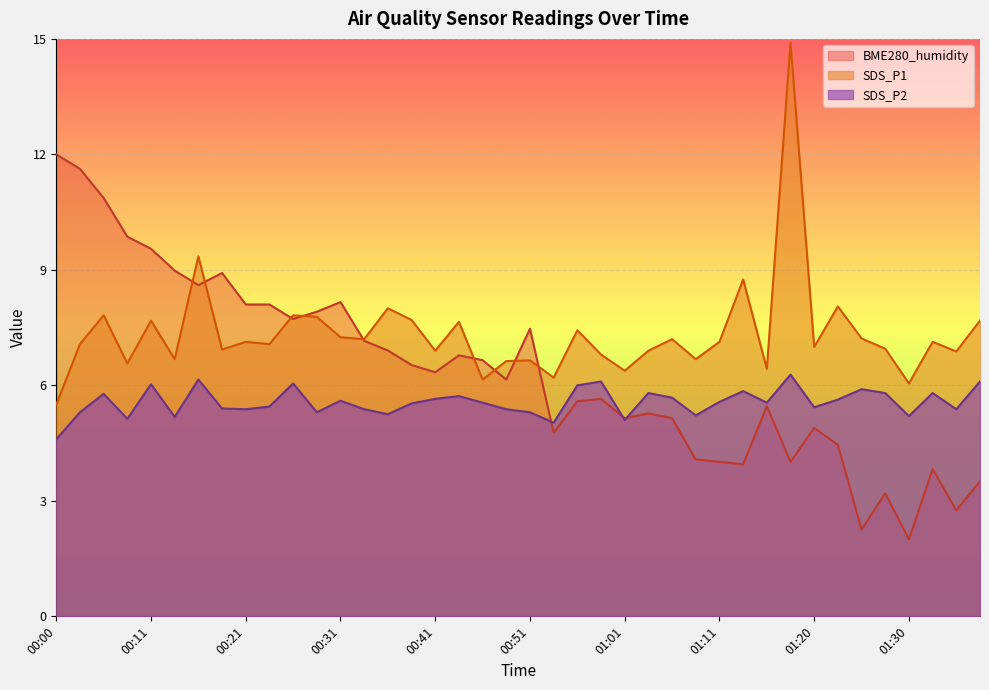

Reading left to right, transcribe all the data shown in this chart.

SDS_P1: 5.5	7.1	7.8	6.6	7.7	6.7	9.3	6.9	7.1	7.1	7.8	7.8	7.2	7.2	8.0	7.7	6.9	7.7	6.2	6.6	6.7	6.2	7.4	6.8	6.4	6.9	7.2	6.7	7.1	8.8	6.4	14.9	7.0	8.1	7.2	7.0	6.0	7.1	6.9	7.7
SDS_P2: 4.6	5.3	5.8	5.1	6.0	5.2	6.2	5.4	5.4	5.5	6.0	5.3	5.6	5.4	5.2	5.5	5.7	5.7	5.5	5.4	5.3	5.0	6.0	6.1	5.1	5.8	5.7	5.2	5.6	5.8	5.5	6.3	5.4	5.6	5.9	5.8	5.2	5.8	5.4	6.1
BME280_humidity: 12.0	11.6	10.9	9.9	9.5	9.0	8.6	8.9	8.1	8.1	7.7	7.9	8.2	7.2	6.9	6.5	6.3	6.8	6.7	6.2	7.5	4.8	5.6	5.6	5.1	5.3	5.1	4.1	4.0	3.9	5.5	4.0	4.9	4.5	2.3	3.2	2.0	3.8	2.8	3.5